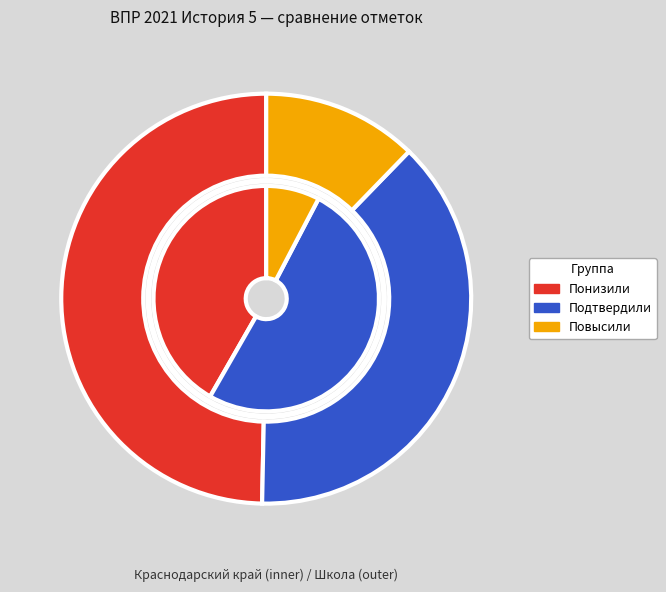

To the nearest percent, what portion does Подтвердили represent?

38%